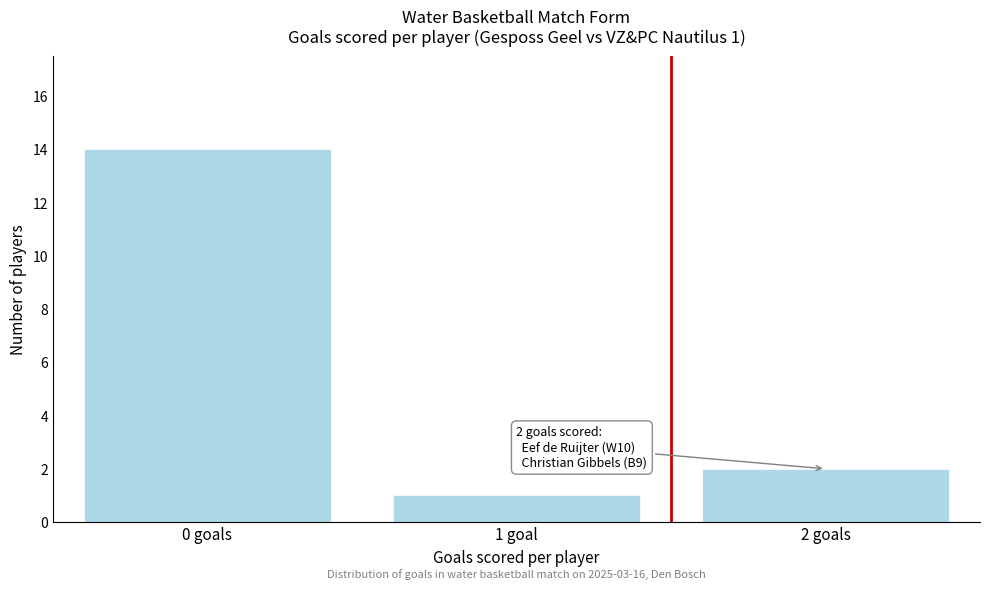

Reading left to right, extract all data points from this chart.

14	1	2